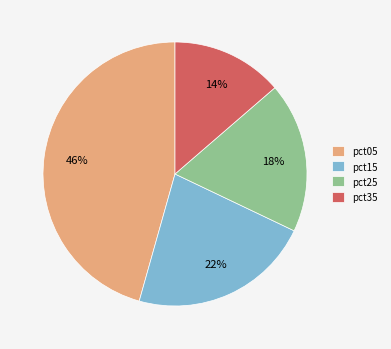

Count the number of slices in the pie.

4